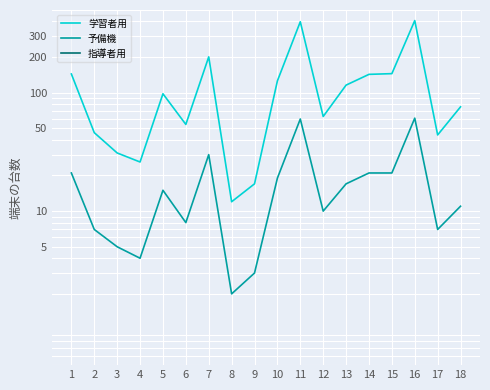

Is this an area chart (filled region under the line)?

No